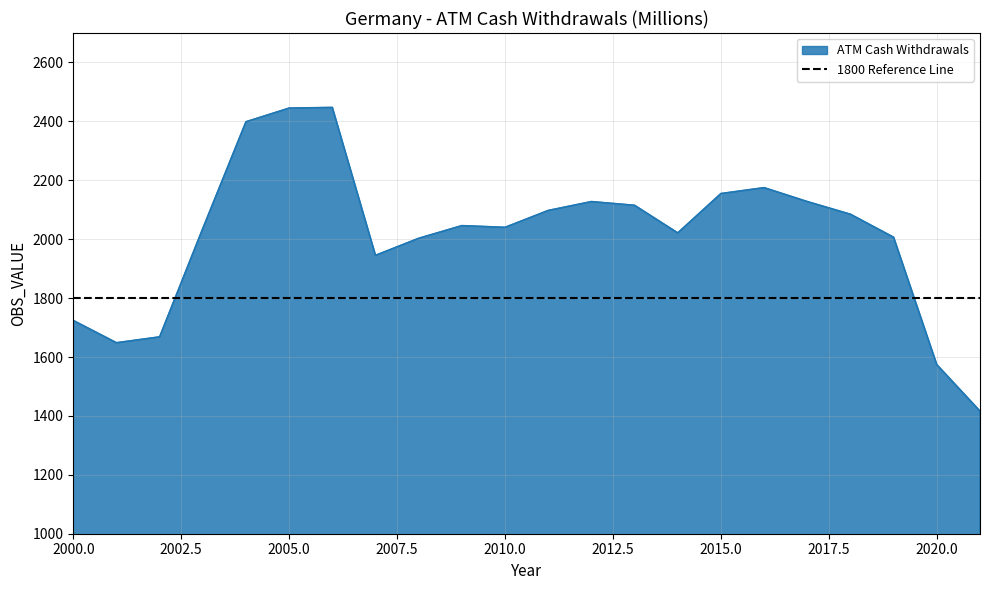

How many values are below 2045?

11